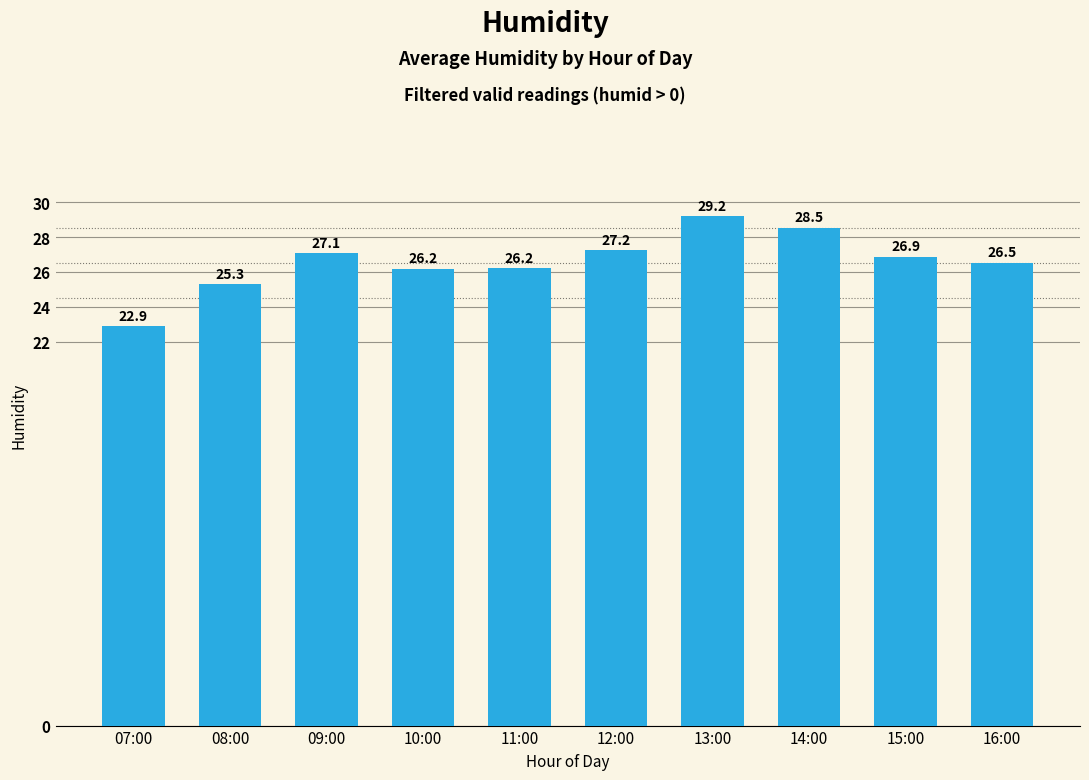

What value does the data have at 12:00?

27.2